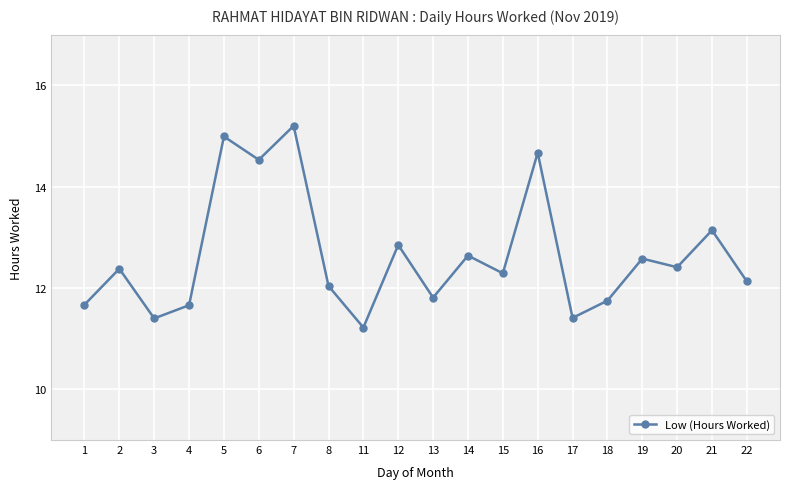

What is the approximate value at 2?

12.4